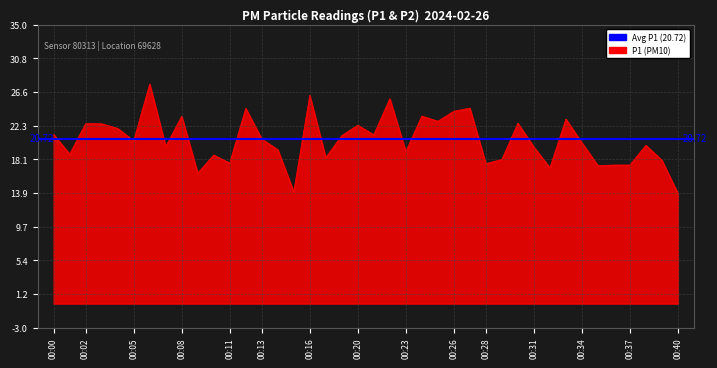

How many data points are less than 20?

19